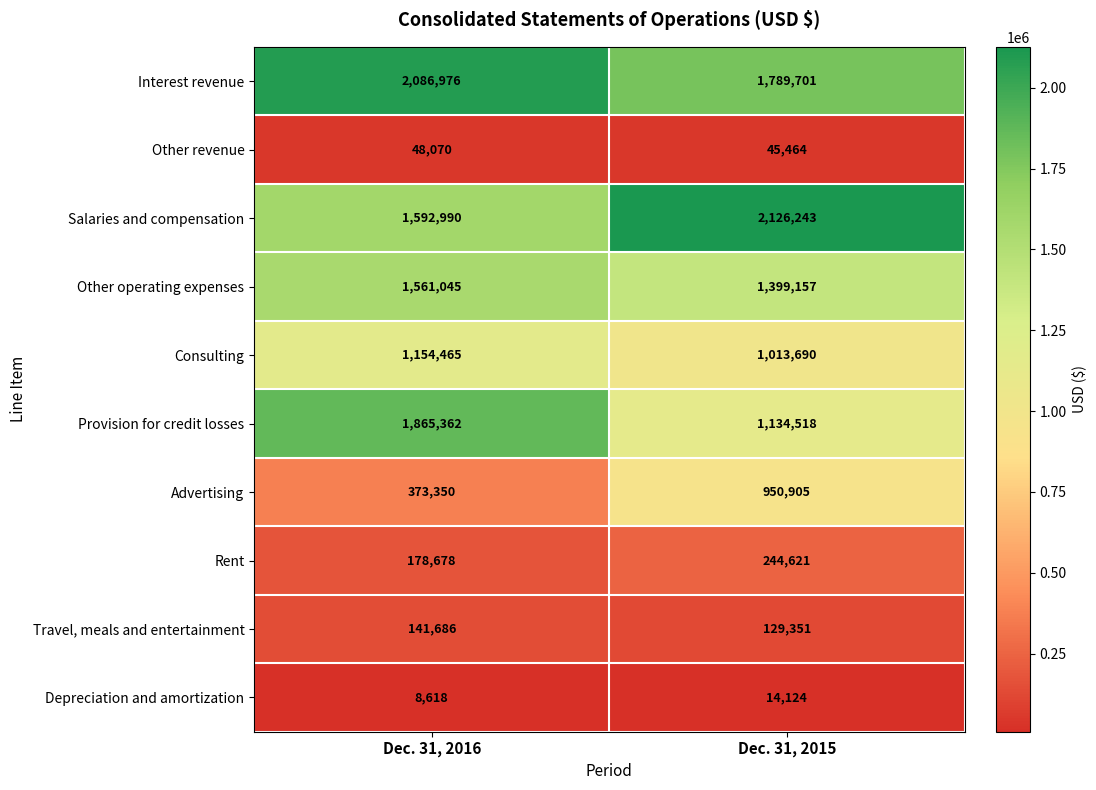

What is the greatest value displayed?

2126243